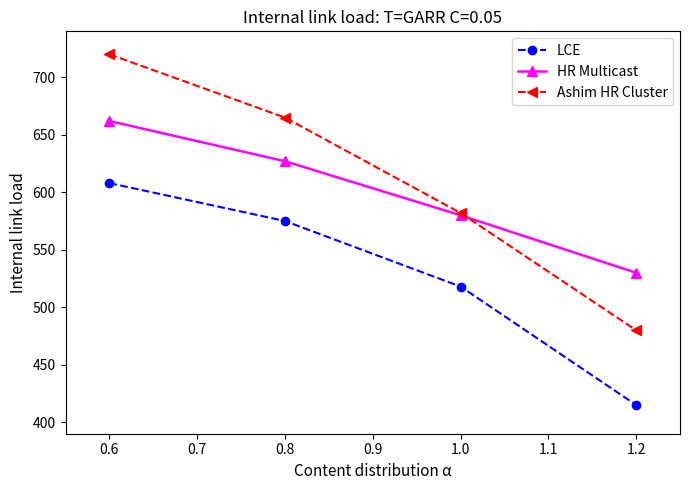

What is the difference between the second highest and second lowest values in the HR Multicast series?

47